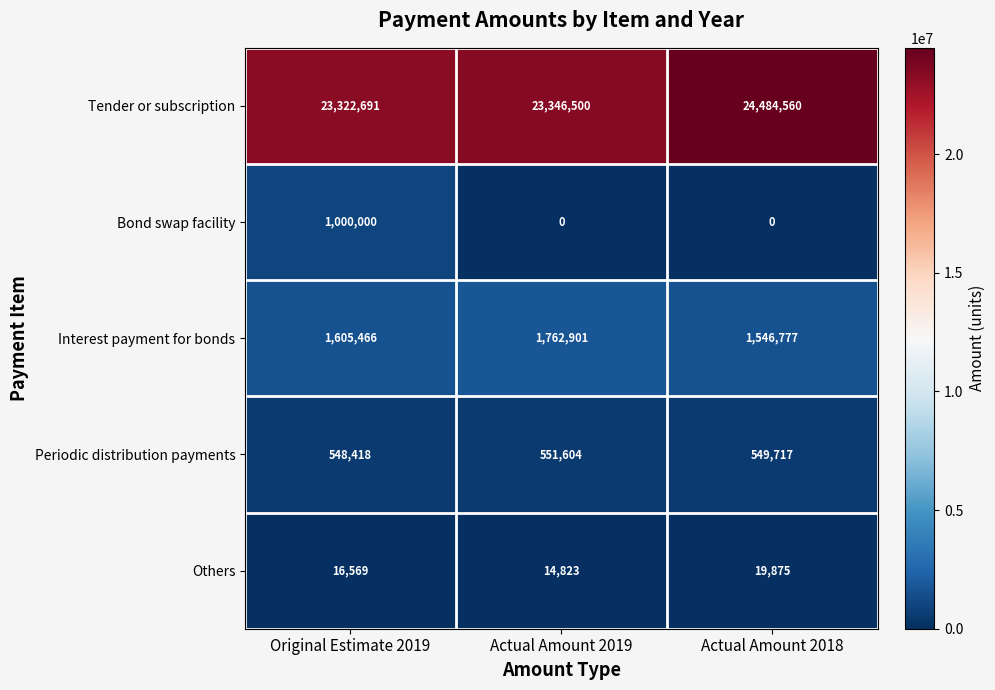

At how many categories does at least one series exceed 21821714?

3